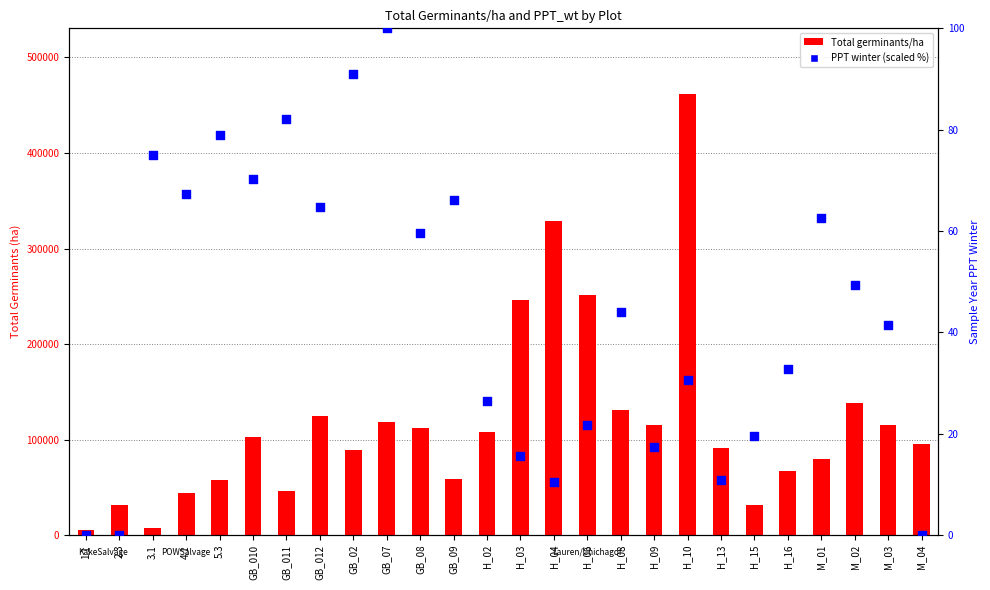

Which series has the largest Y range (max minus min)?

Total germinants/ha